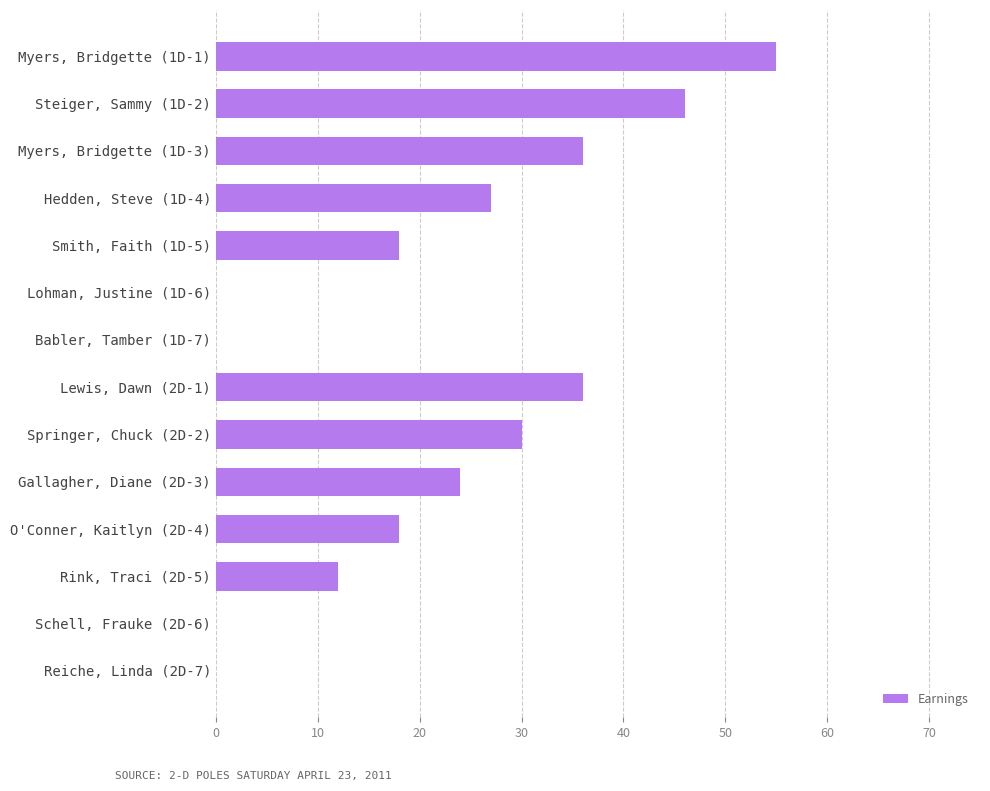

Reading bottom to top, extract all data points from this chart.

Reiche, Linda (2D-7)=0	Schell, Frauke (2D-6)=0	Rink, Traci (2D-5)=12	O'Conner, Kaitlyn (2D-4)=18	Gallagher, Diane (2D-3)=24	Springer, Chuck (2D-2)=30	Lewis, Dawn (2D-1)=36	Babler, Tamber (1D-7)=0	Lohman, Justine (1D-6)=0	Smith, Faith (1D-5)=18	Hedden, Steve (1D-4)=27	Myers, Bridgette (1D-3)=36	Steiger, Sammy (1D-2)=46	Myers, Bridgette (1D-1)=55